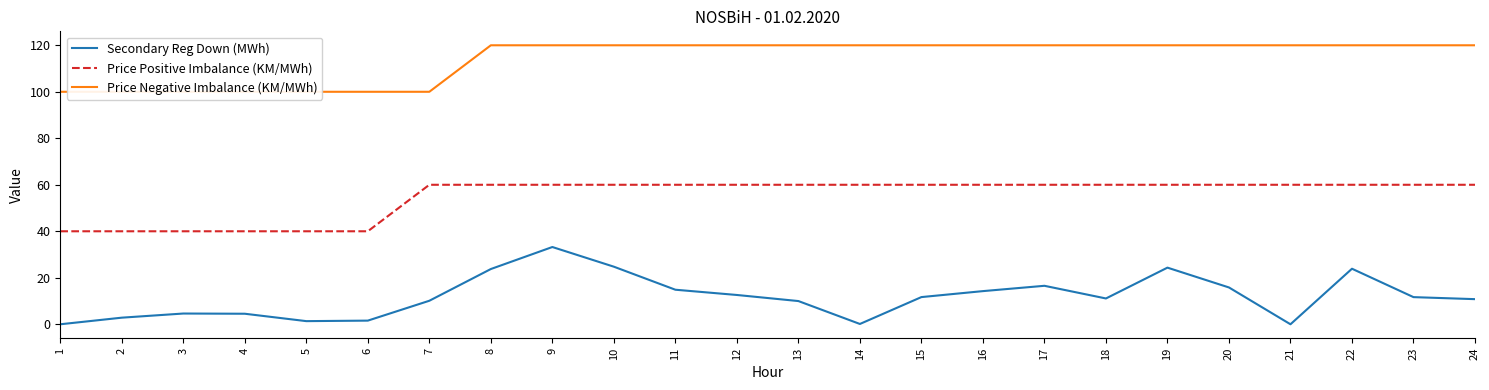

What is the value of the Price Negative Imbalance (KM/MWh) point at the 11th from the left?

120.0